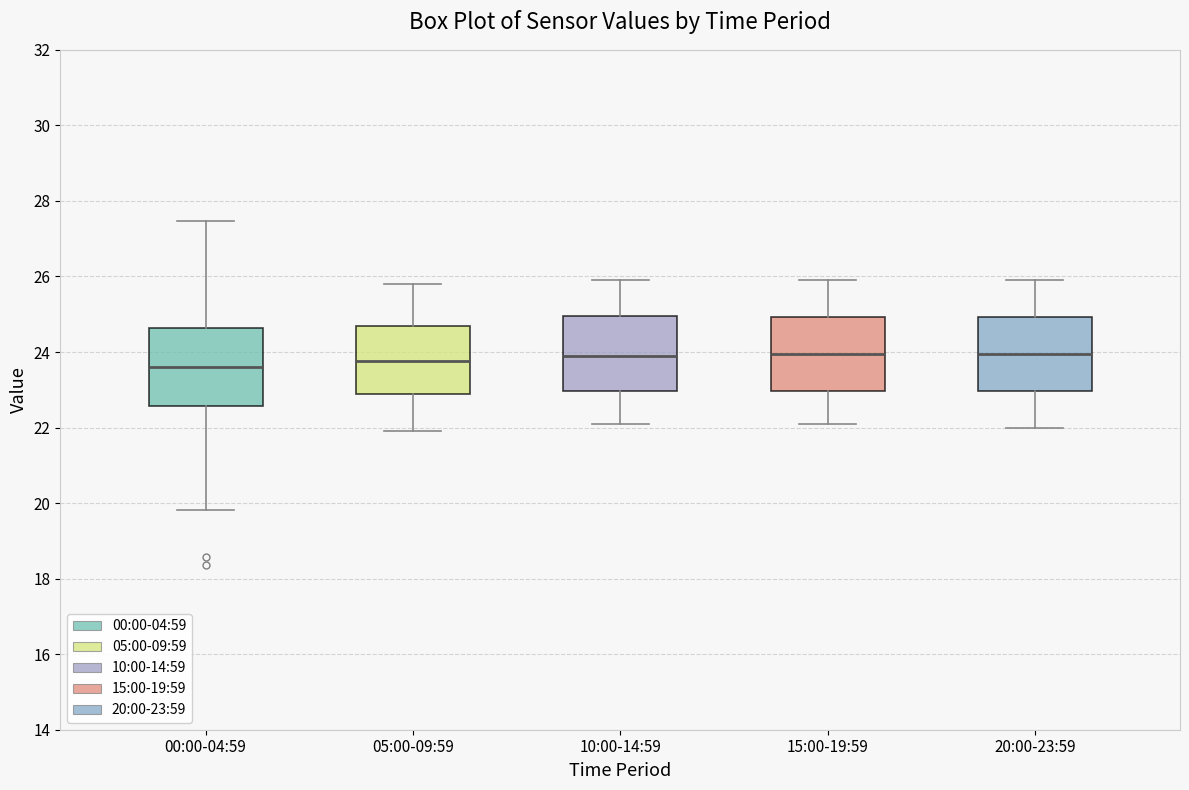

Reading left to right, transcribe this box plot: for each box, give where its median line is, the range the box spans, and where its two whiskers end, as read against the y-axis. The values are not printed on the chart, so give them approximately, as read against the axis.

00:00-04:59: median 23.6, box 22.6 to 24.6, whiskers 19.8 to 27.4
05:00-09:59: median 23.8, box 22.8 to 24.8, whiskers 22.0 to 25.8
10:00-14:59: median 24.0, box 23.0 to 25.0, whiskers 22.2 to 26.0
15:00-19:59: median 24.0, box 23.0 to 25.0, whiskers 22.2 to 26.0
20:00-23:59: median 24.0, box 23.0 to 25.0, whiskers 22.0 to 26.0